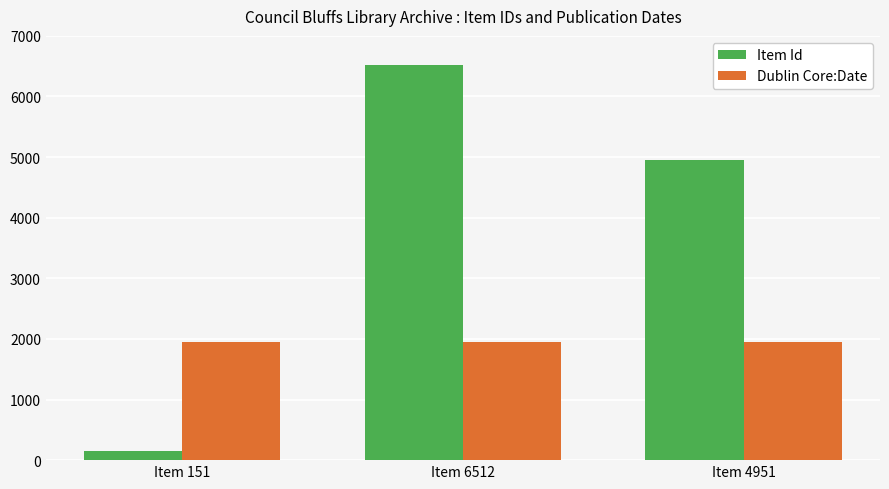

Rank the categories by Item Id value from lowest to highest.

Item 151, Item 4951, Item 6512